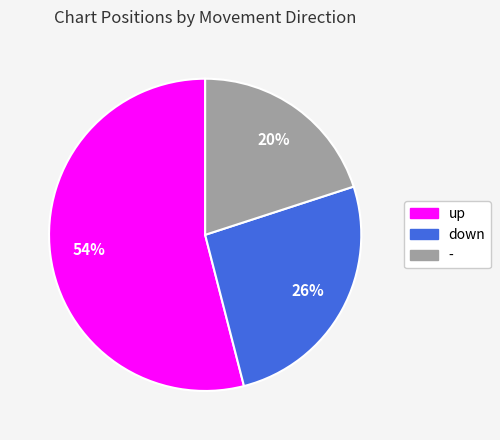

What percentage is the down slice, to the nearest percent?

26%